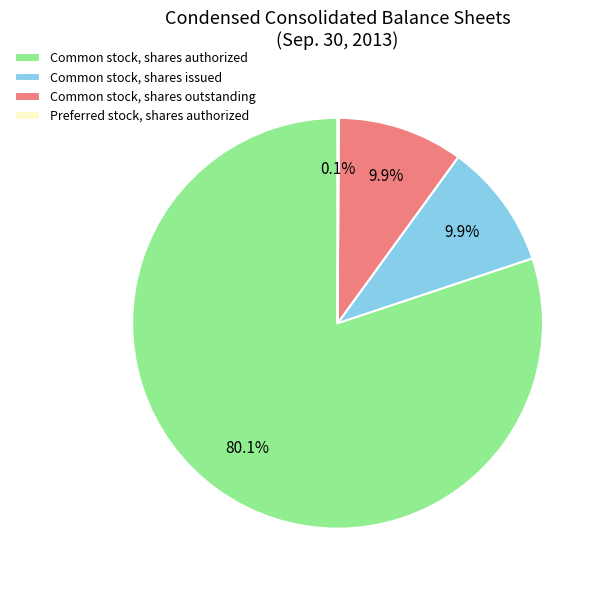

Which category has the biggest portion of the pie?

Common stock, shares authorized